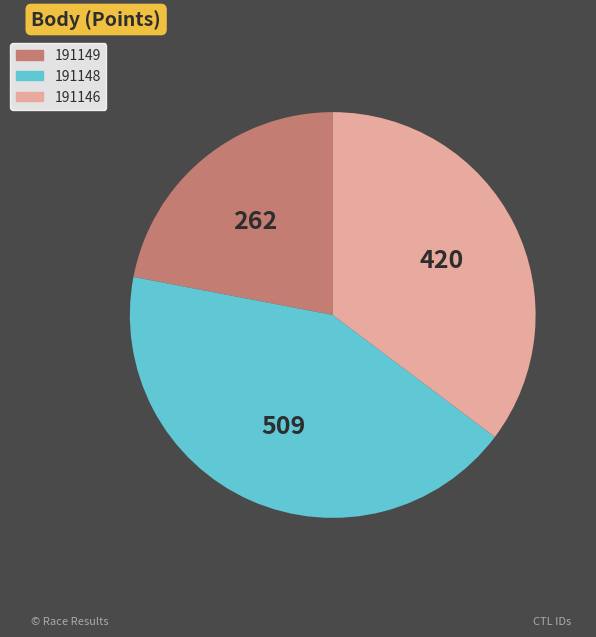

Does 191148 represent more than half of the total?

No